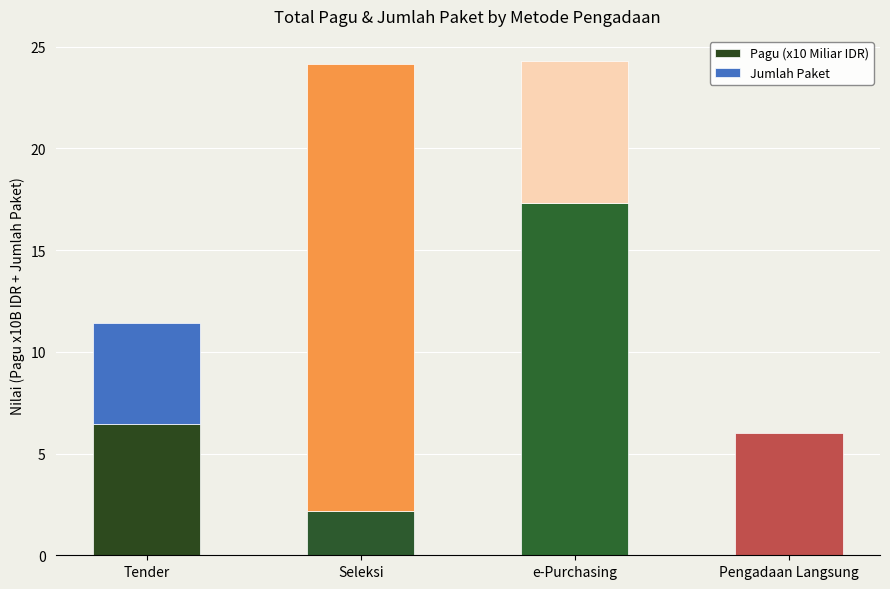

What is the total value across all series at Tender?

11.4